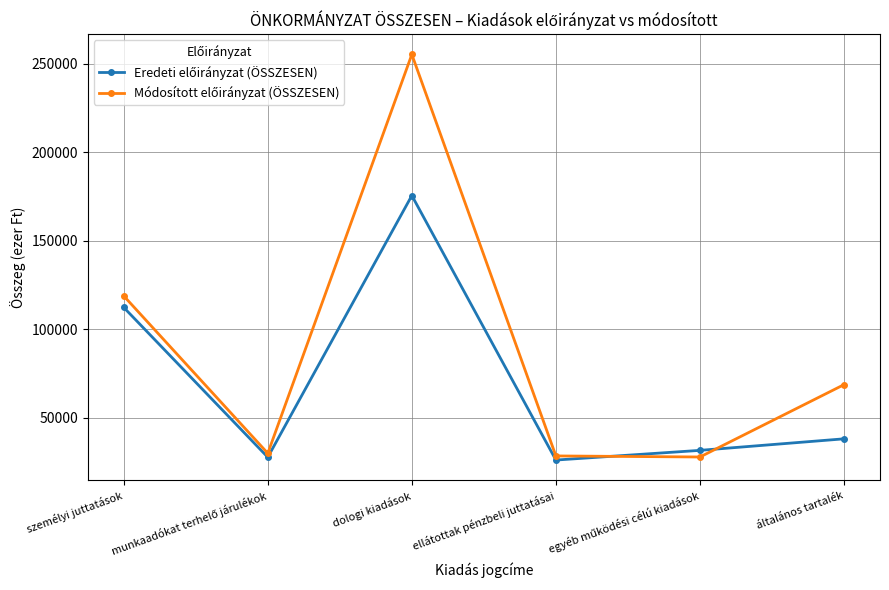

What is the label of the 4th point from the left?

ellátottak pénzbeli juttatásai